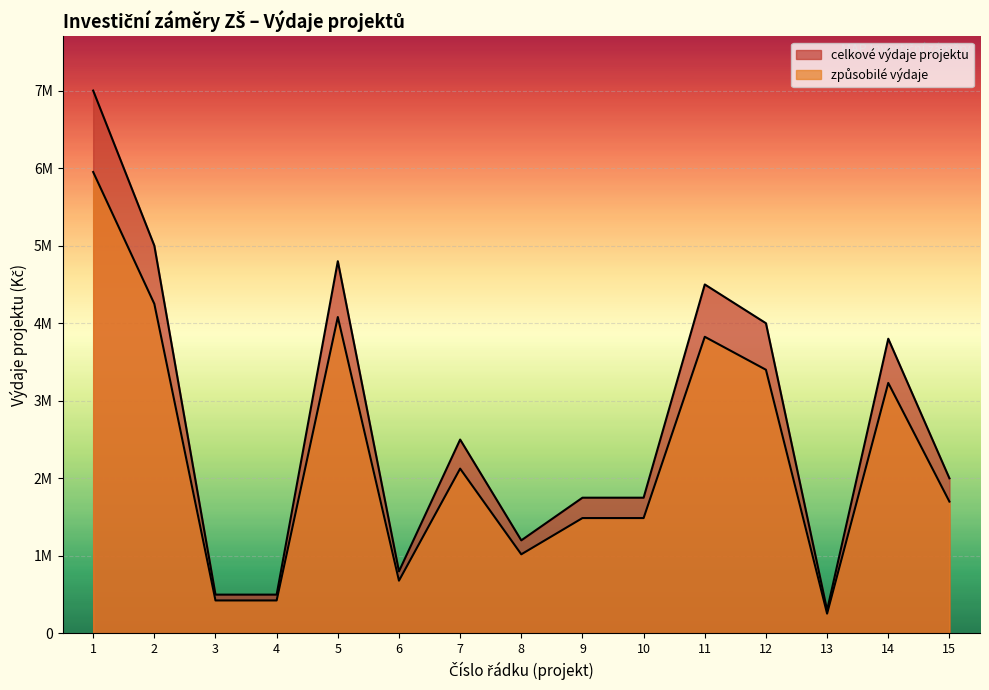

The value of zpusobile_vydaje at 8 is 1381662. True or false?

False